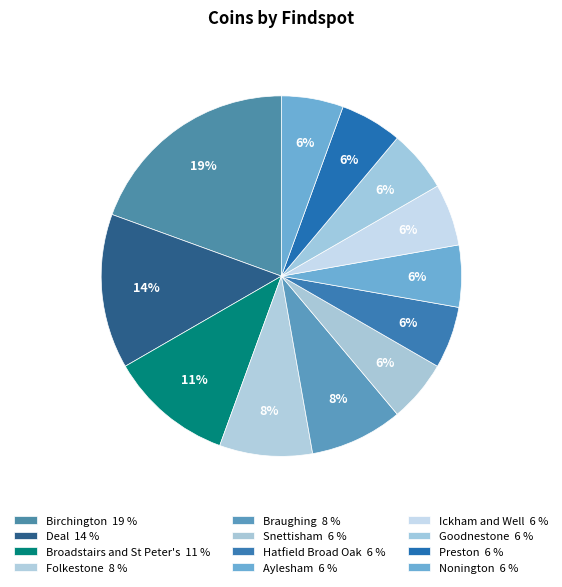

Do Folkestone and Broadstairs and St Peter's together represent more than half of the pie?

No